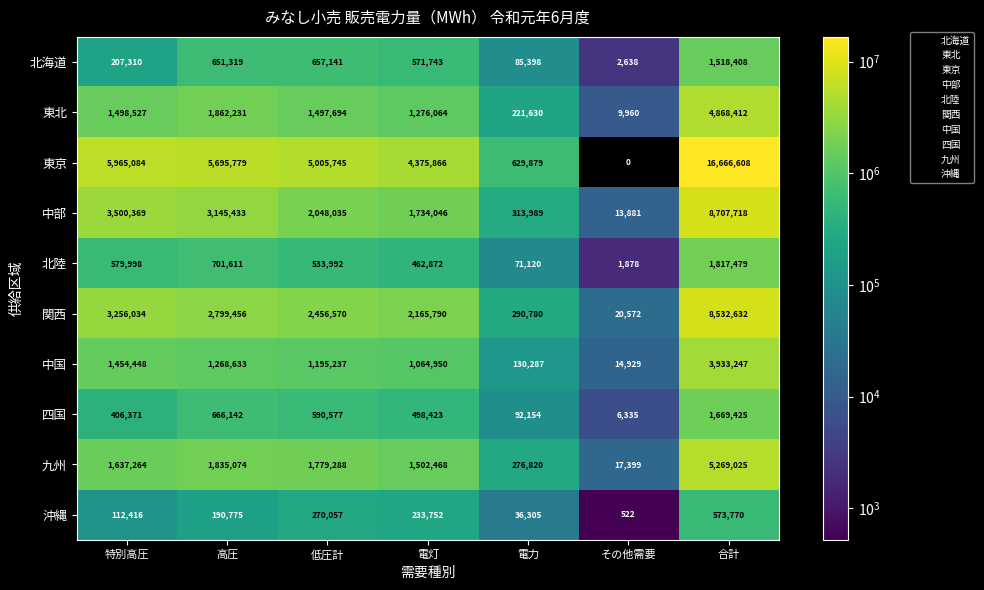

What is the difference between the maximum and minimum values in the 九州 series?

5251626